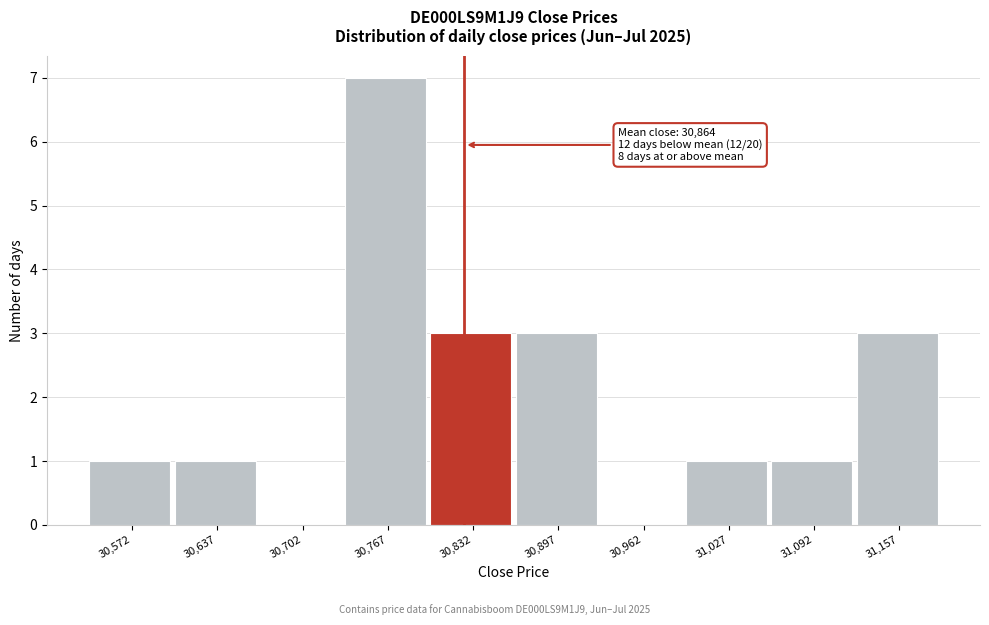

Over which range of the x-axis is the bar tallest?

30735 to 30800